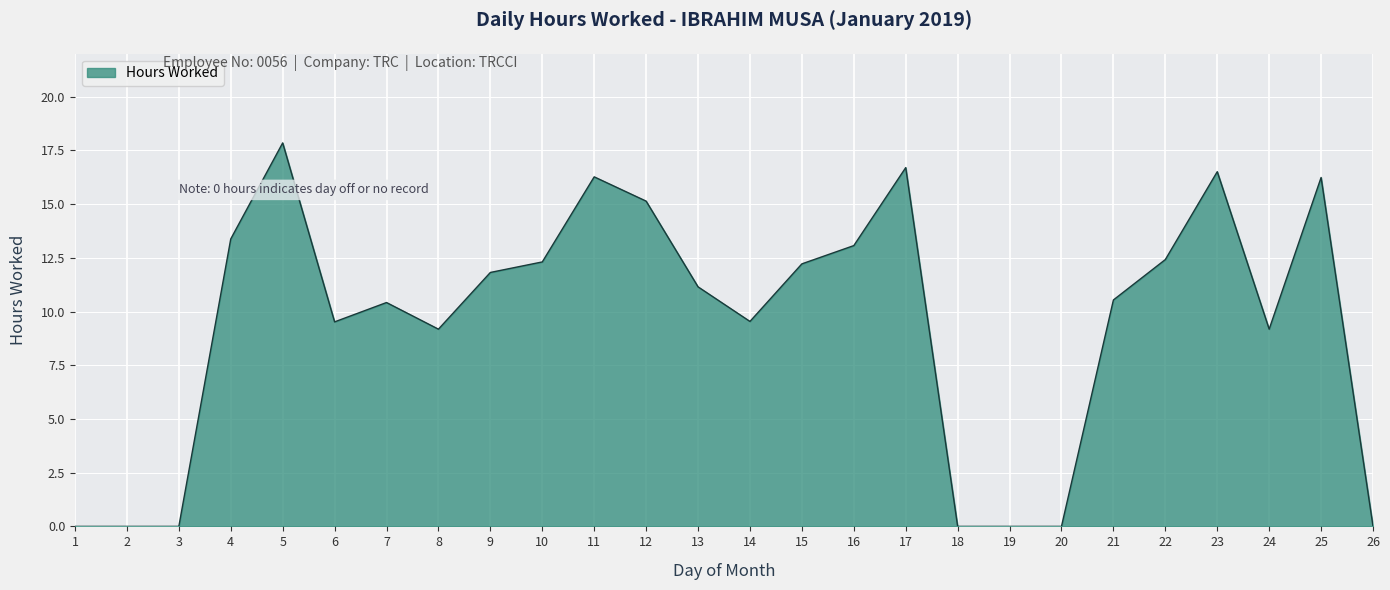

What is the ratio of the value at 6 to the value at 16?

0.7